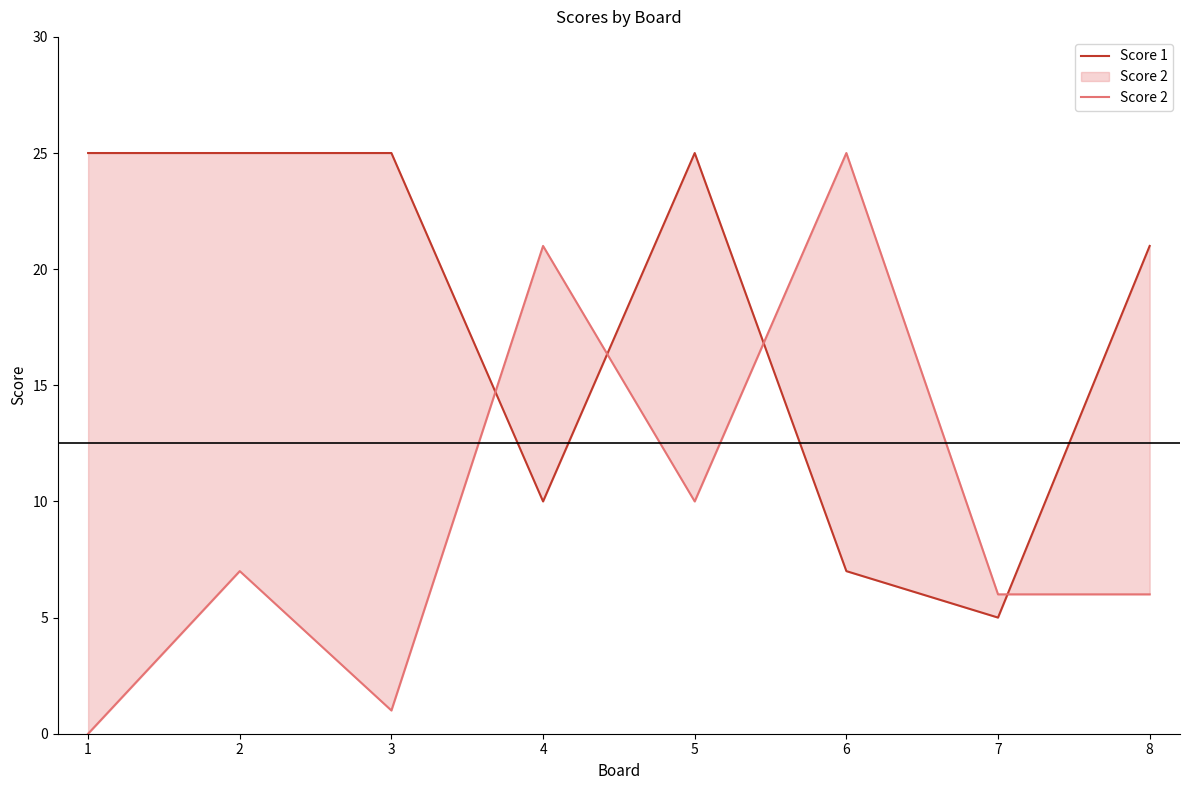

How many interior local valleys does the Score 1 series have?

2